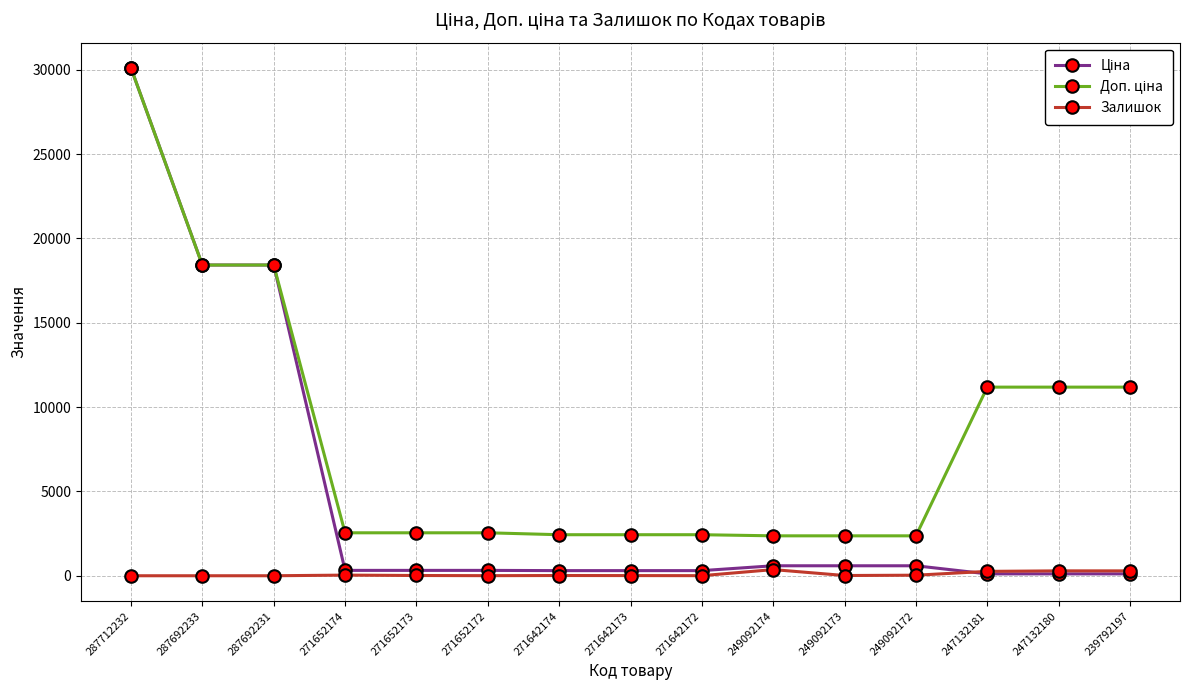

The Залишок series shows 365.0 at 249092174. True or false?

True